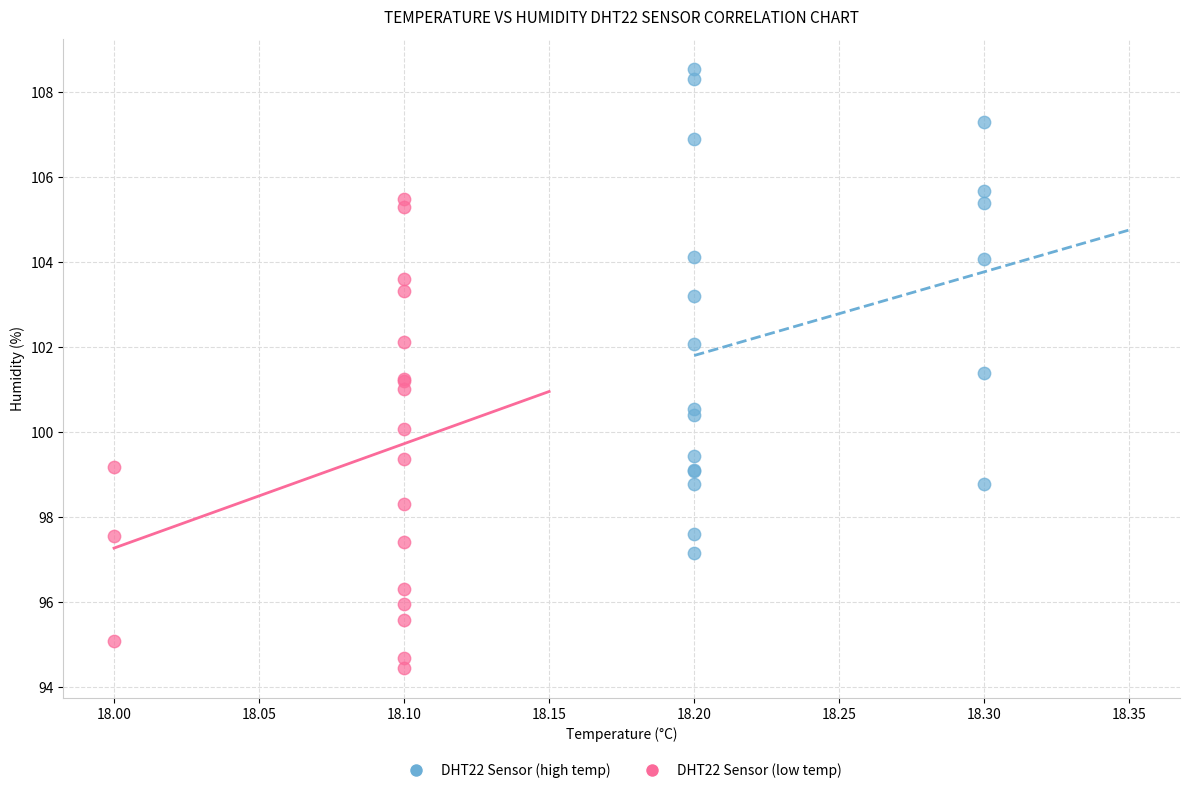

Which series has the widest spread of Y values?

DHT22 Sensor (high temp)